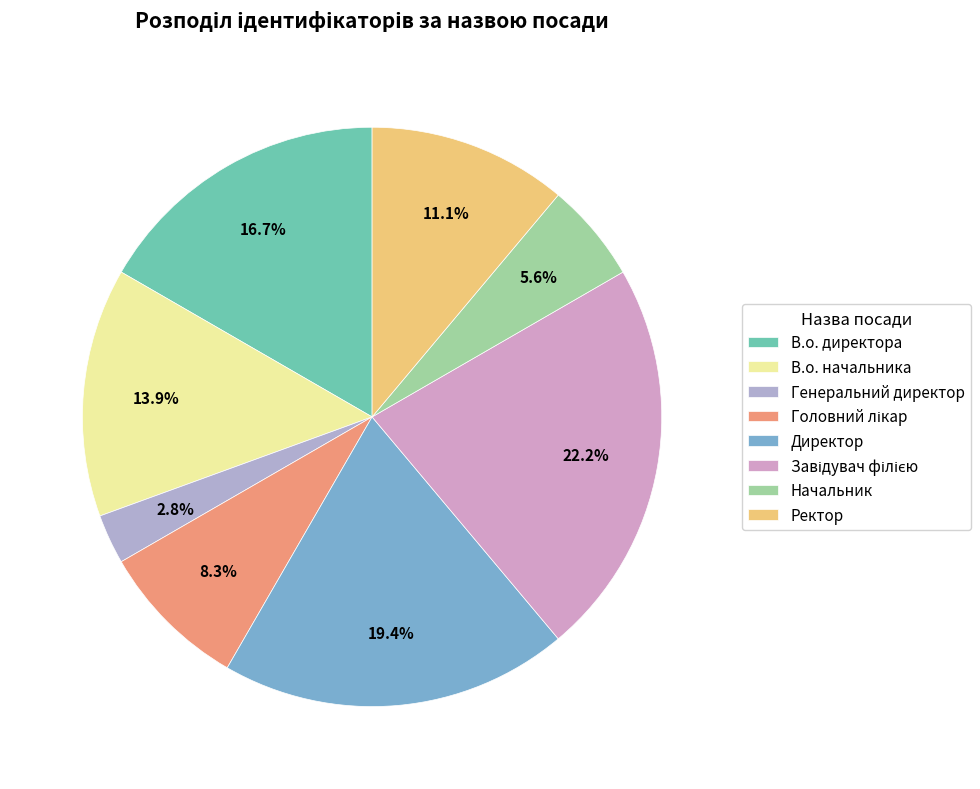

Is it true that В.о. начальника is 14% of the pie?

True